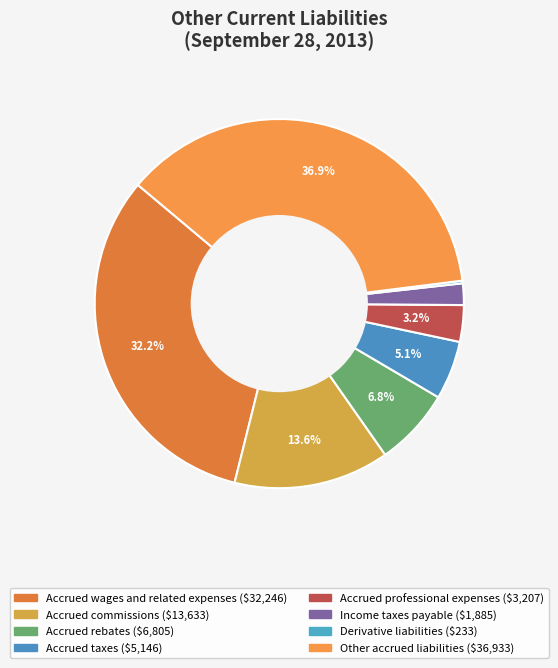

What percentage is the Income taxes payable slice, to the nearest percent?

2%